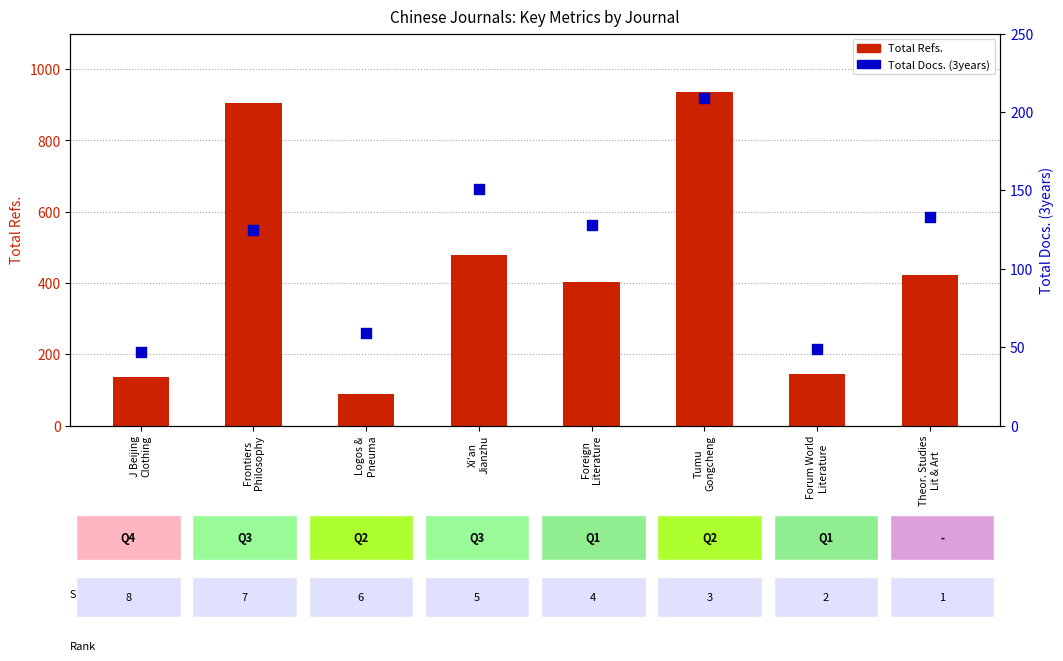

At how many categories does at least one series exceed 734?

2